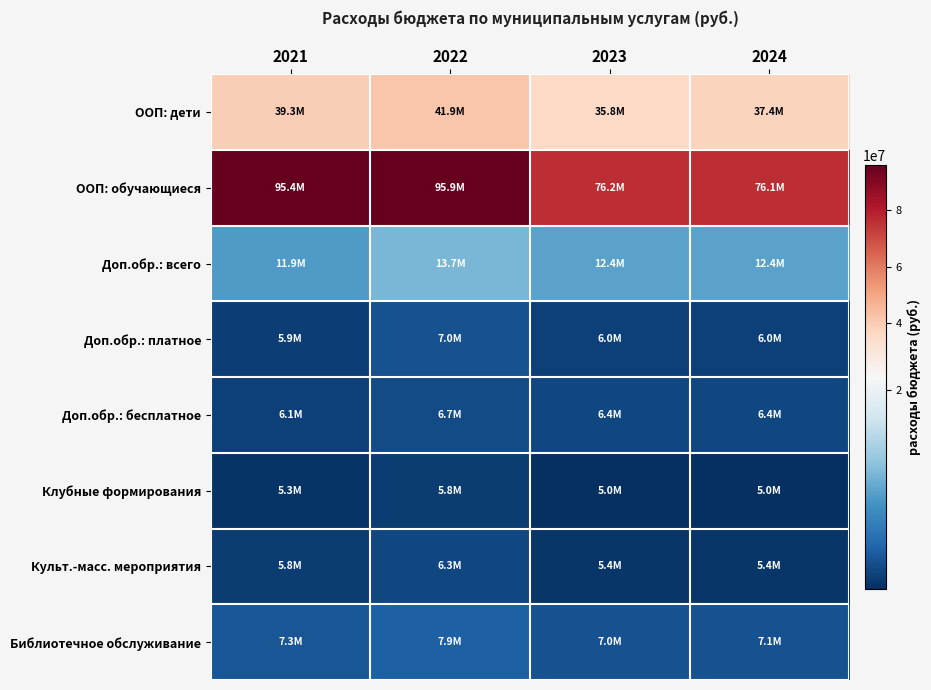

Reading left to right, transcribe all the data shown in this chart.

ООП: дети: 2021=39298982	2022=41863446	2023=35822262	2024=37413262
ООП: обучающиеся: 2021=95424886	2022=95902833	2023=76193416	2024=76108416
Доп.обр.: всего: 2021=11947979	2022=13708602	2023=12357100	2024=12357100
Доп.обр.: платное: 2021=5861000	2022=7012900	2023=5998000	2024=5998000
Доп.обр.: бесплатное: 2021=6086979	2022=6695702	2023=6359100	2024=6359100
Клубные формирования: 2021=5306278	2022=5825910	2023=4959760	2024=4959760
Культ.-масс. мероприятия: 2021=5797992	2022=6339690	2023=5408040	2024=5408040
Библиотечное обслуживание: 2021=7256700	2022=7943400	2023=7000100	2024=7055900